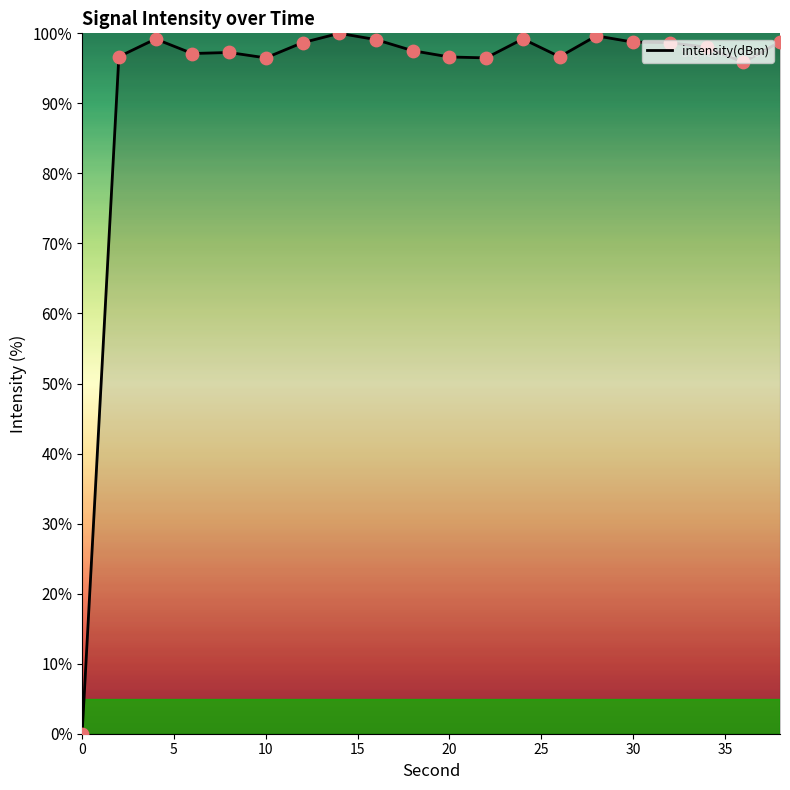

What is the difference between the maximum and minimum values?

100.0